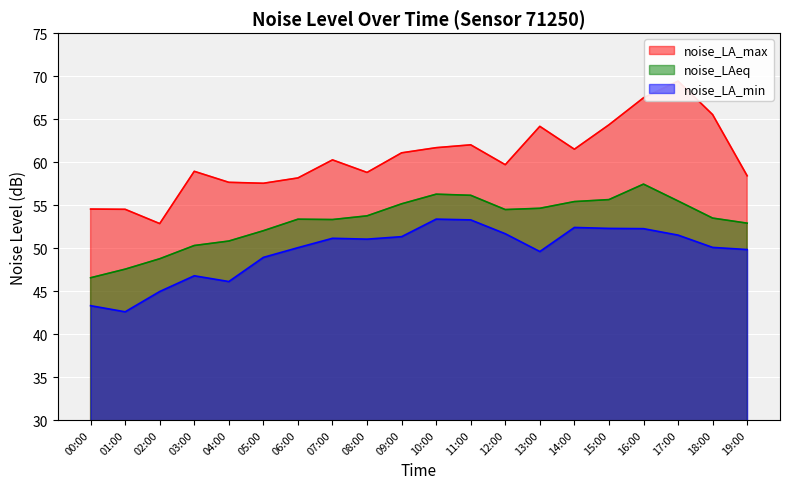

What is the smallest value displayed?

42.6